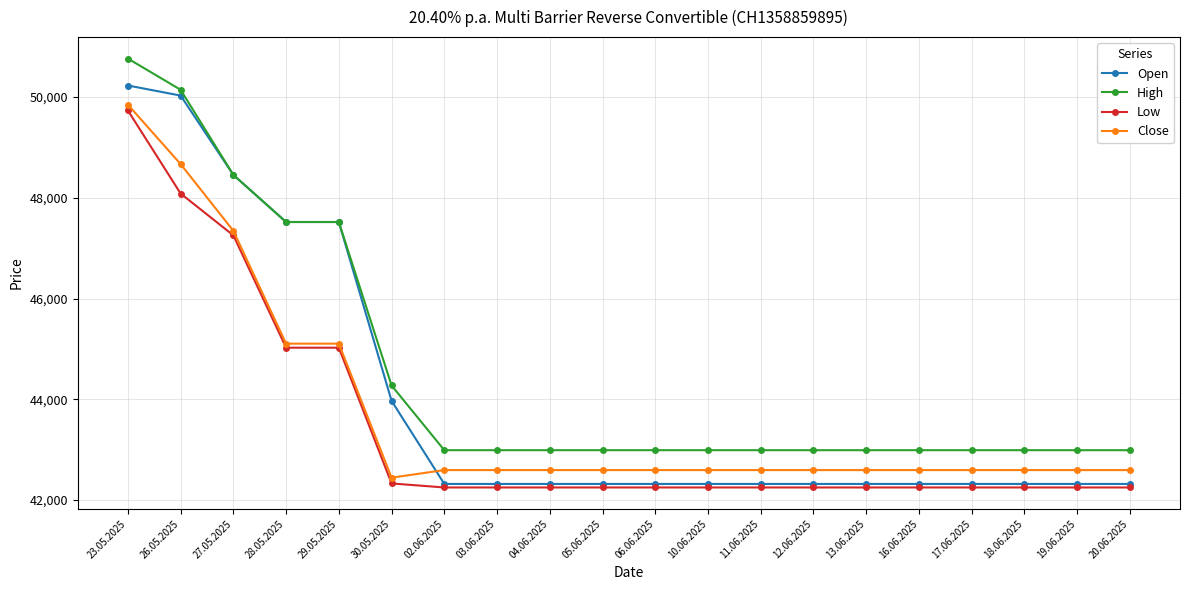

Which series has the largest total across all categories?

High